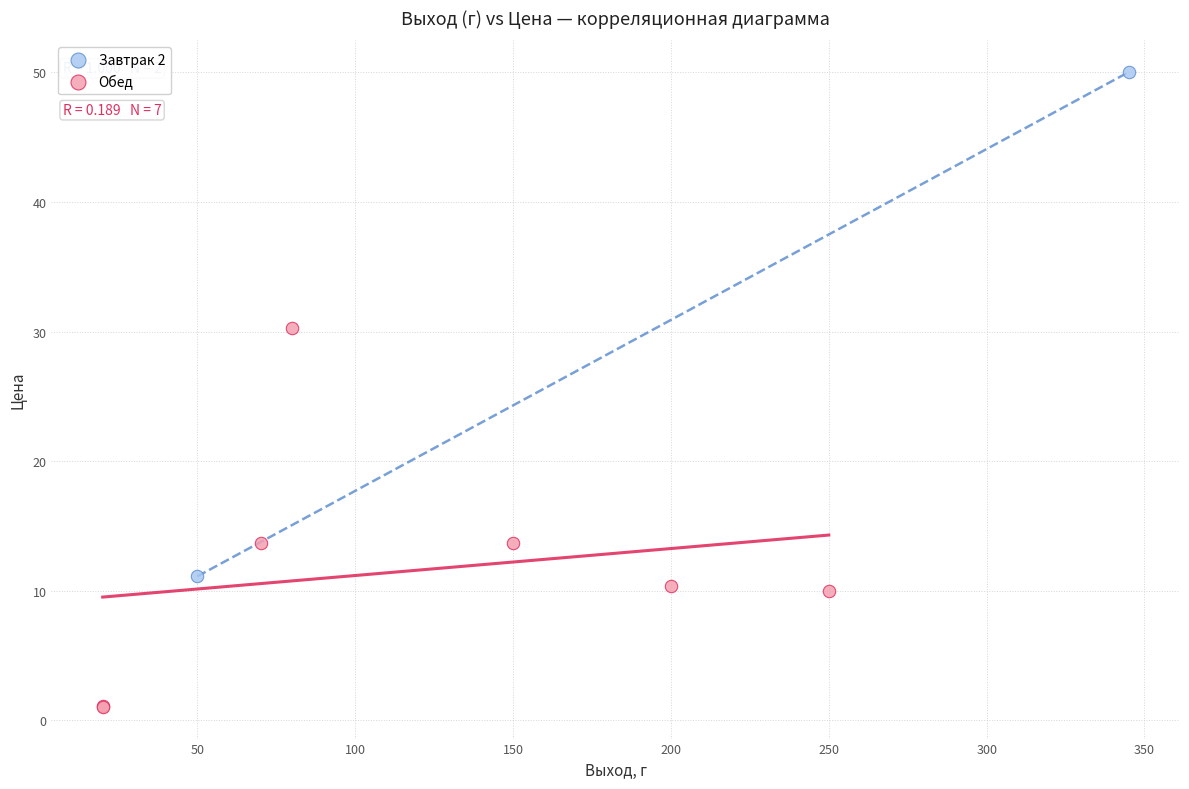

What are all the series names shown in the legend?

Завтрак 2, Обед